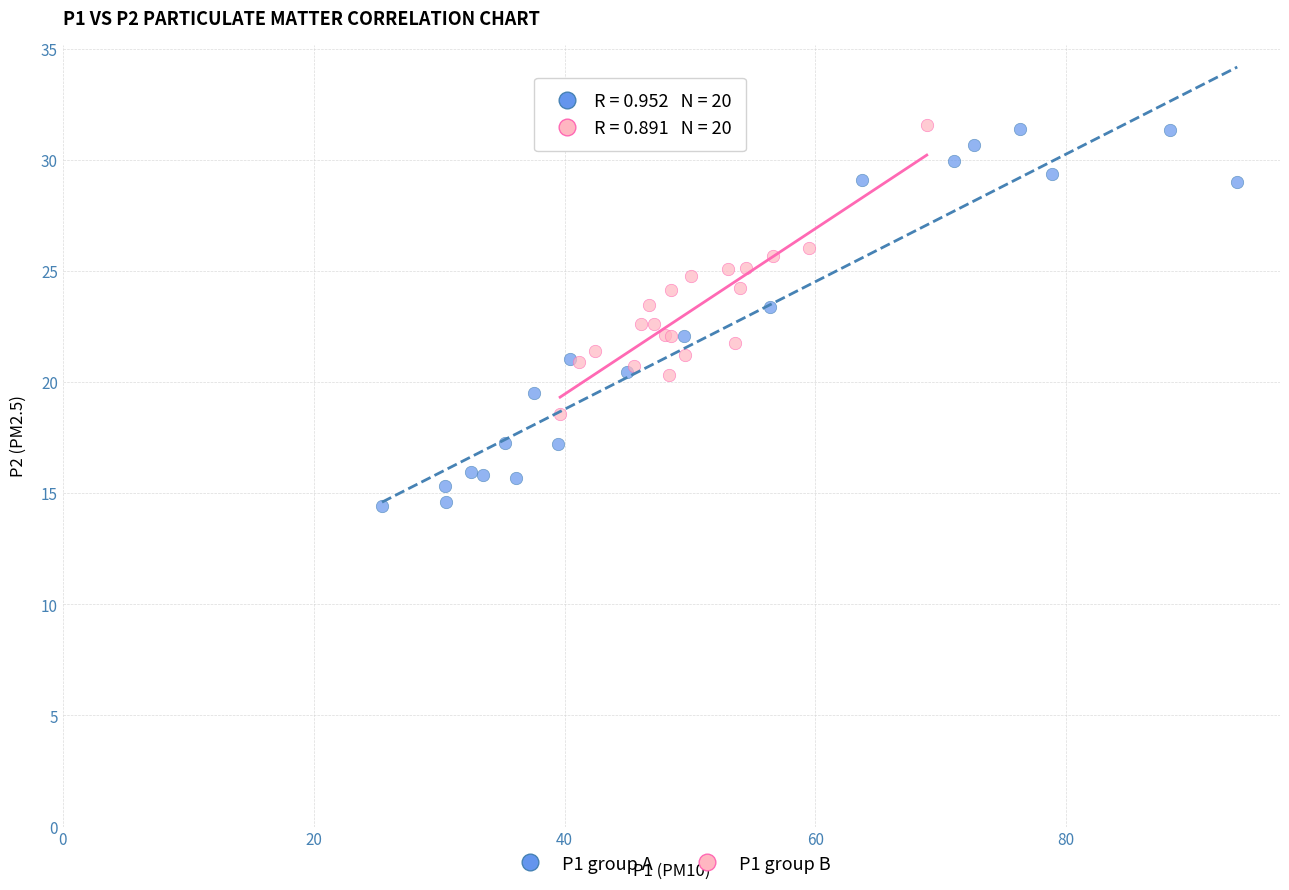

Which series contains the lowest Y value?

P1 group A